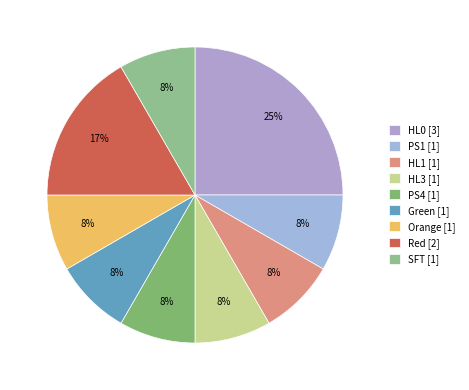

Count the number of slices in the pie.

9